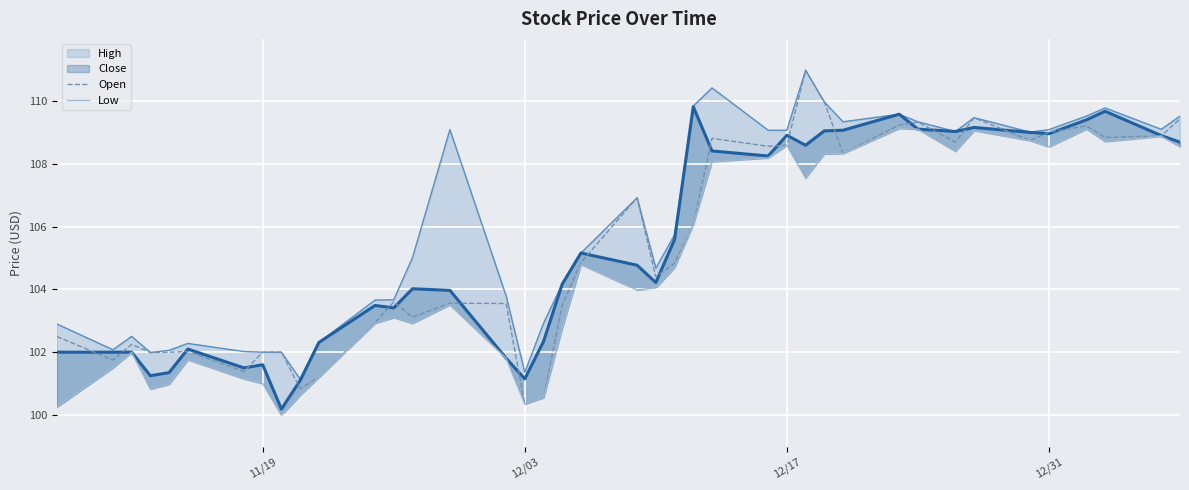

Is the value of Open at 14 greater than the value of Low at 12/31?

Yes